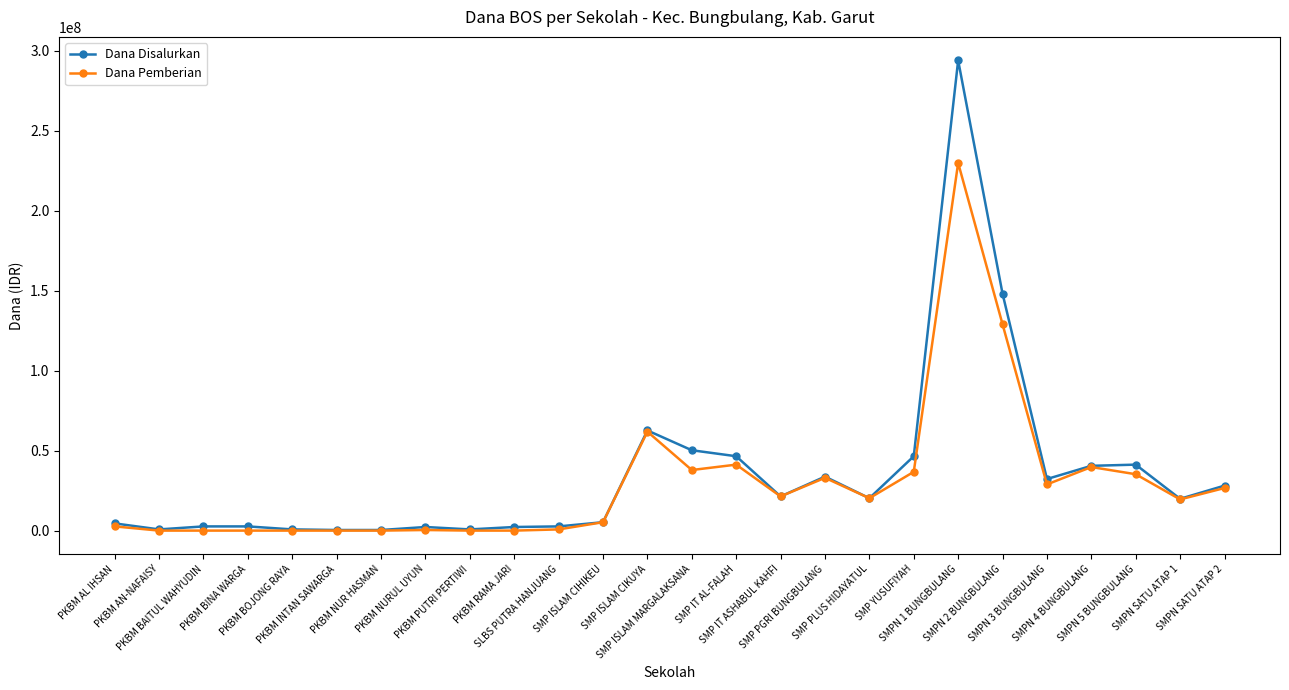

Is the value of Dana Disalurkan at SMPN 4 BUNGBULANG greater than the value of Dana Pemberian at PKBM RAMA JARI?

Yes